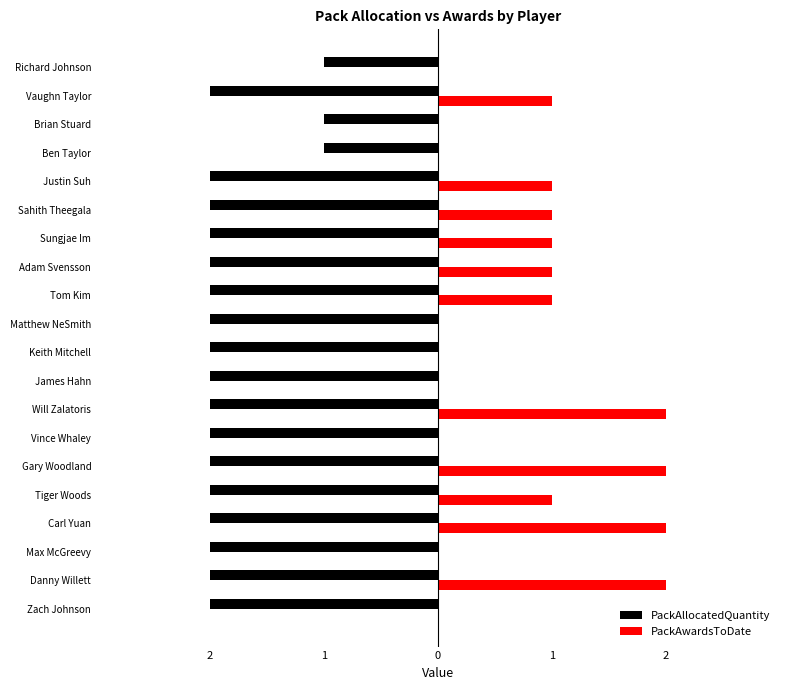

What are all the series names shown in the legend?

PackAllocatedQuantity, PackAwardsToDate